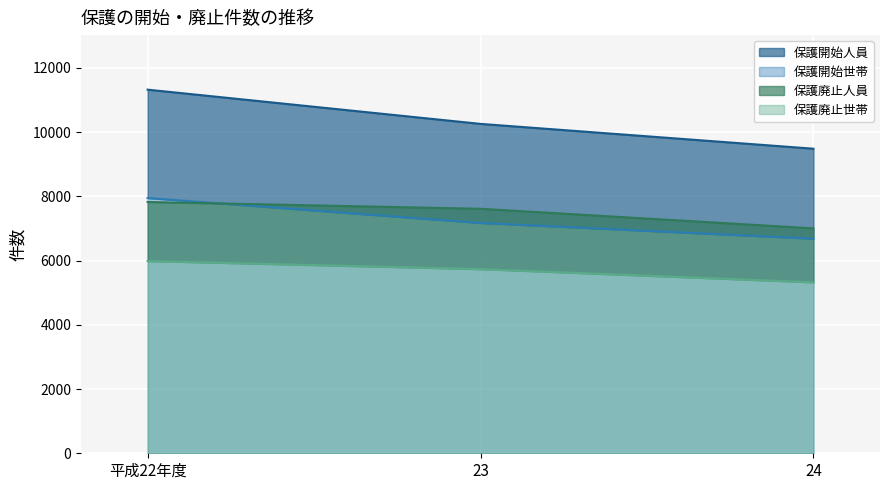

Reading left to right, what are all the values shown in this chart?

保護開始世帯: 7949	7173	6682
保護開始人員: 11324	10258	9485
保護廃止世帯: 5986	5735	5324
保護廃止人員: 7826	7614	7004